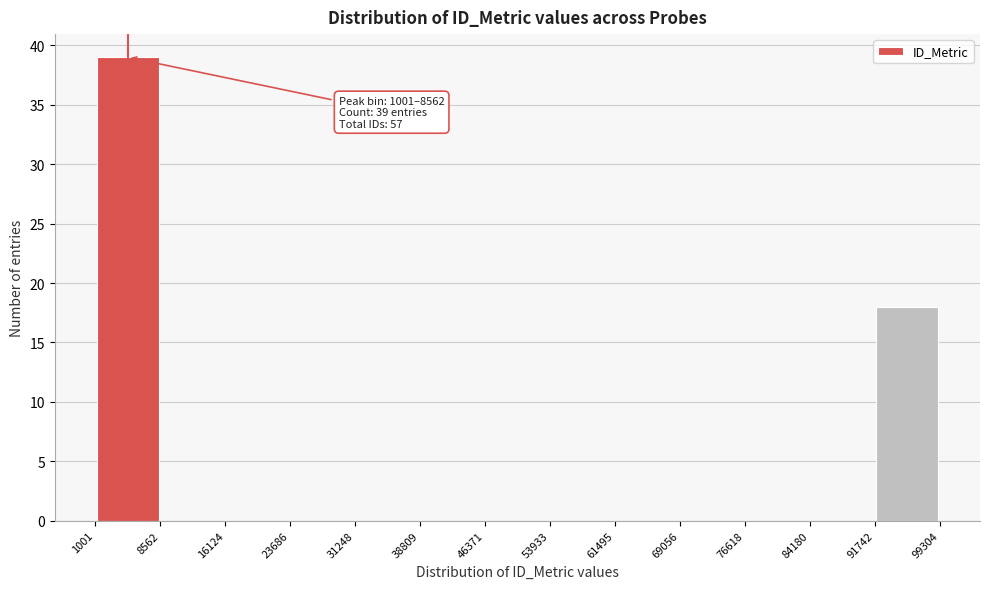

Over which range of the x-axis is the bar tallest?

1001 to 8562